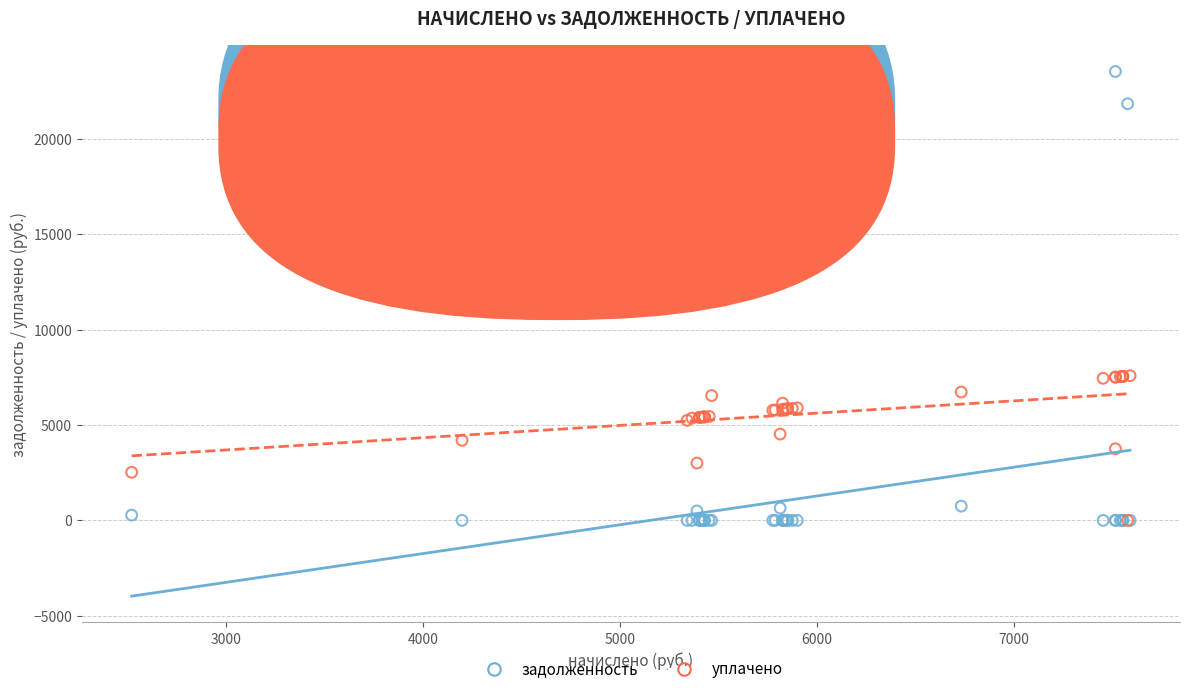

Which series contains the highest Y value?

задолженность